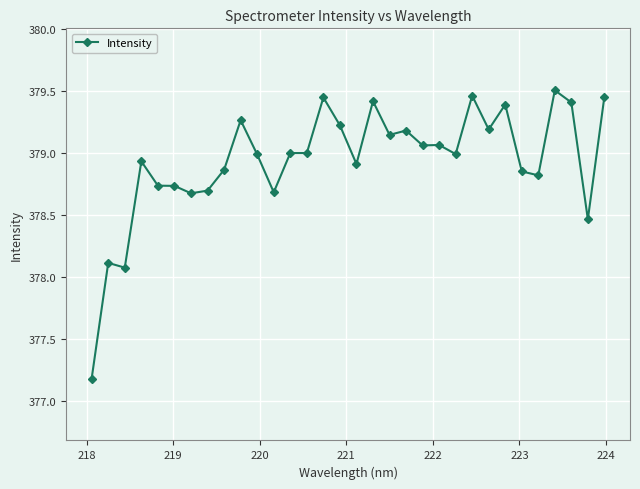

What is the sum of all values?

12126.0